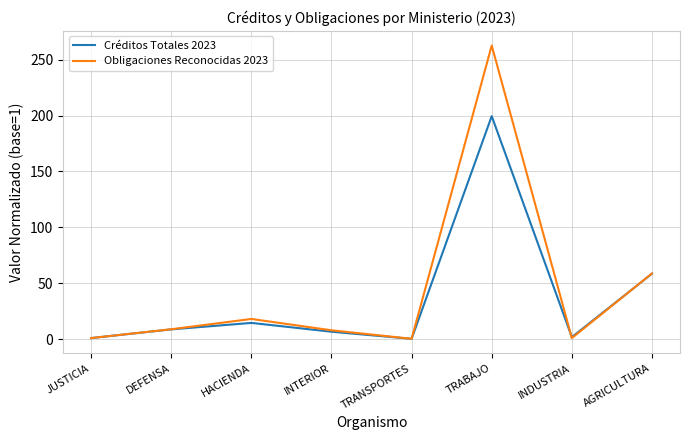

True or false: Obligaciones Reconocidas 2023 has more than 2 interior local peaks.

False